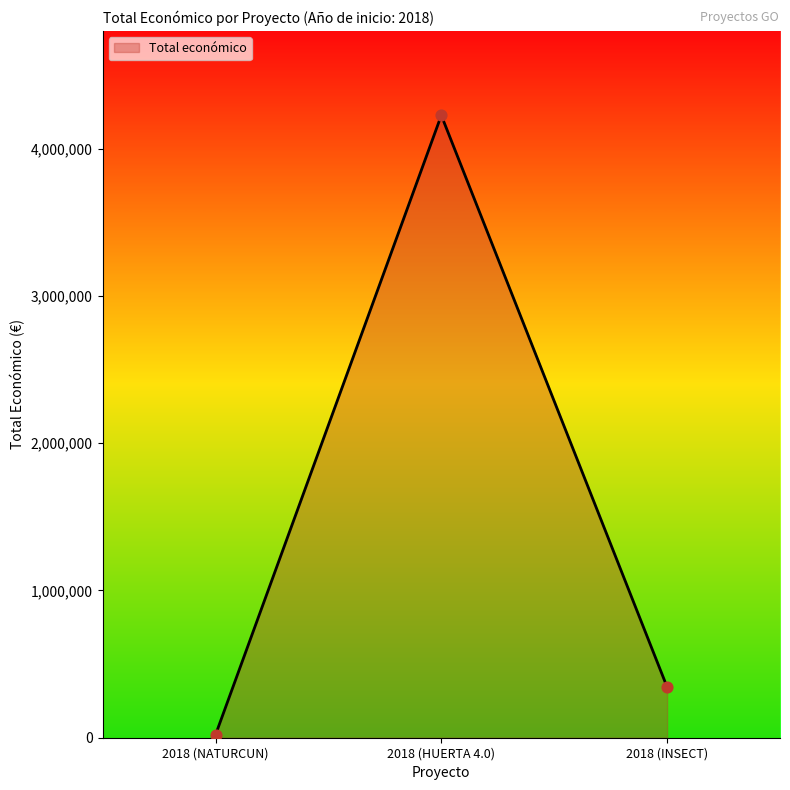

What is the change in value from 2018 (NATURCUN) to 2018 (INSECT)?

+324765